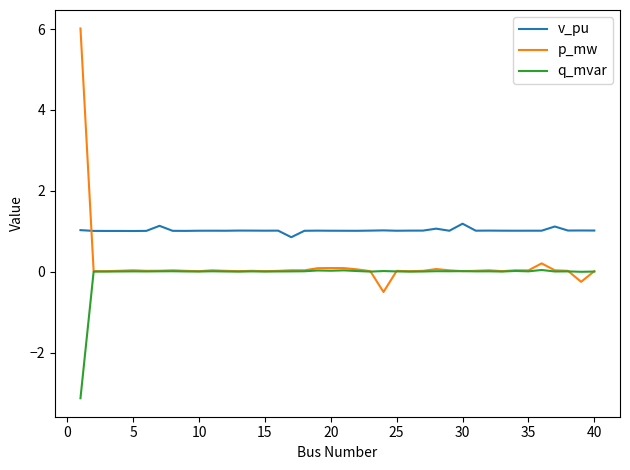

Which series has the largest range (max minus min)?

p_mw